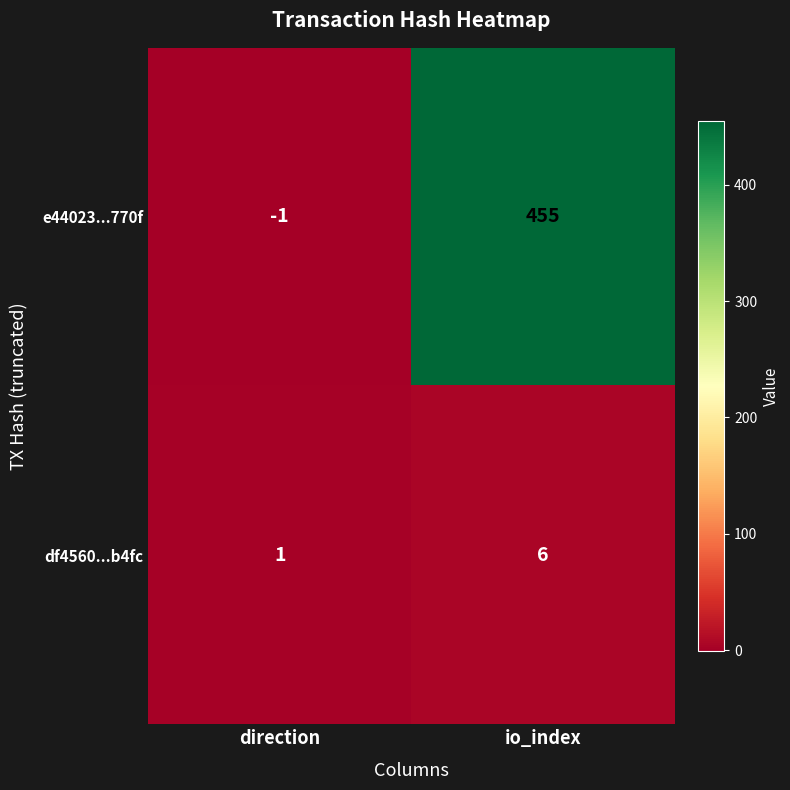

What is the spread (max minus min) of values at io_index?

449